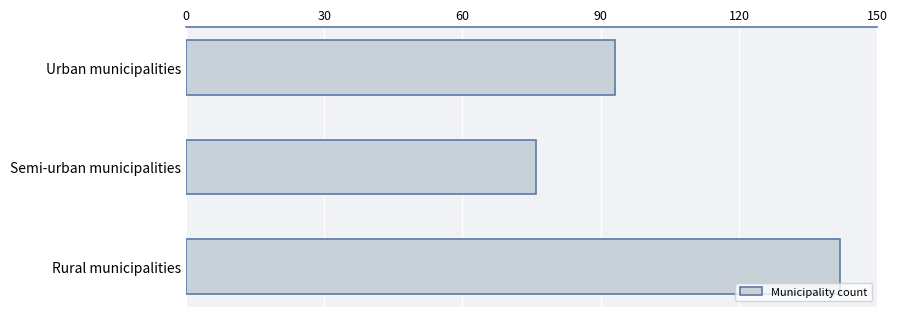

Is it true that the value at Semi-urban municipalities is 76?

True